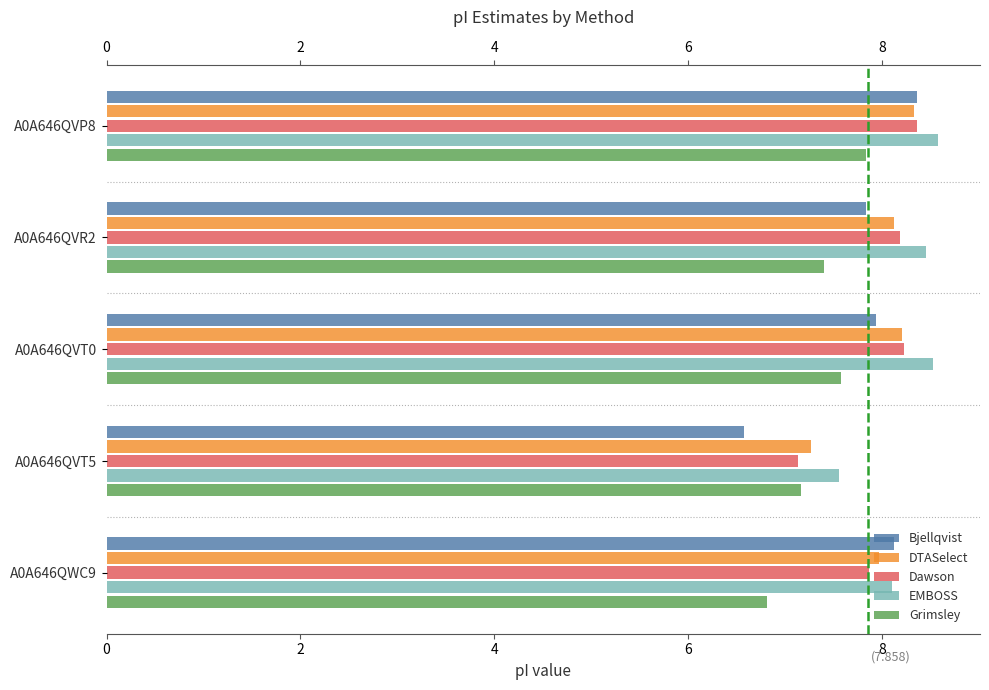

What is the average value of the DTASelect series?

8.0